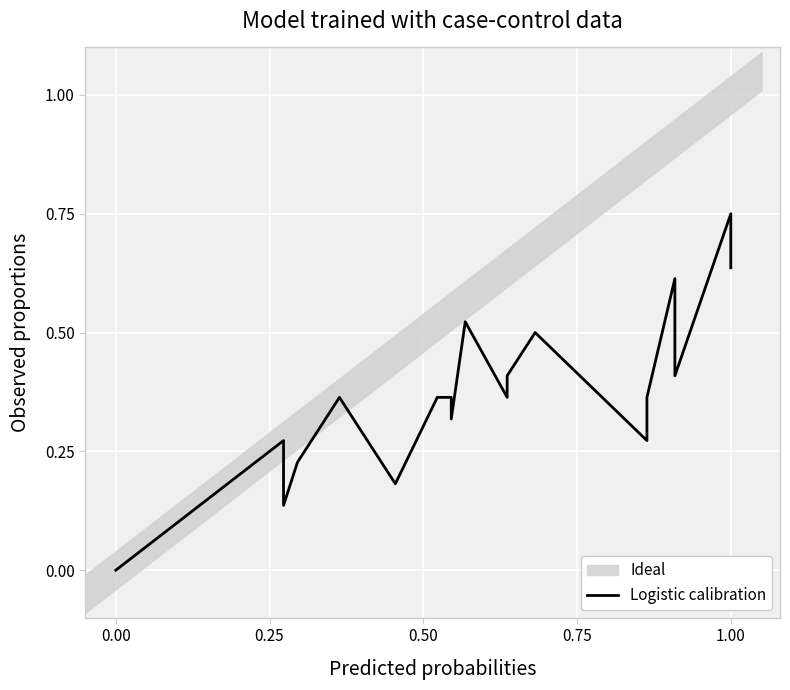

What is the greatest value displayed?

0.8